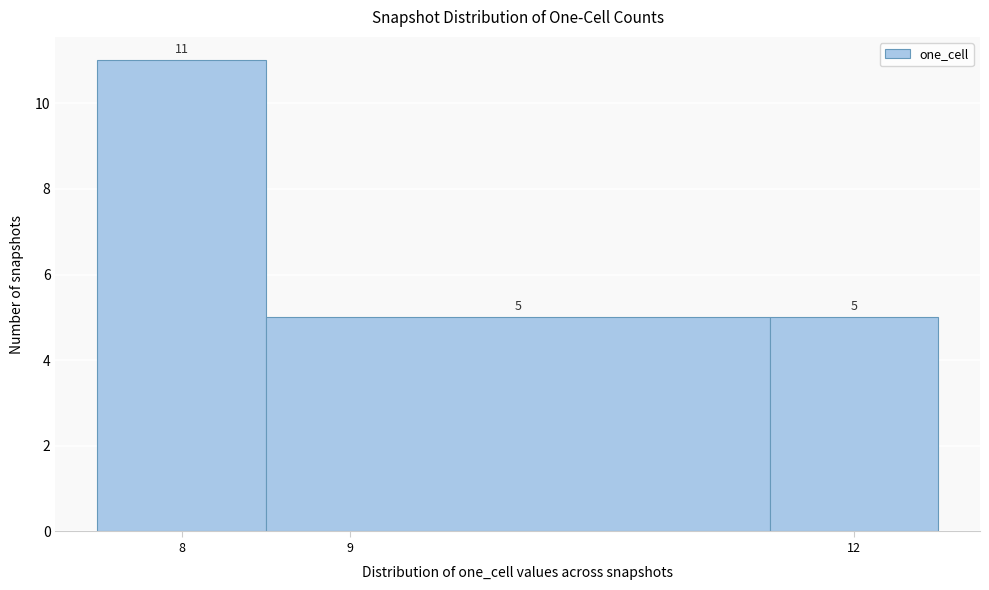

What is the height of the bar covering 7.5 to 8.5 on the x-axis?

11